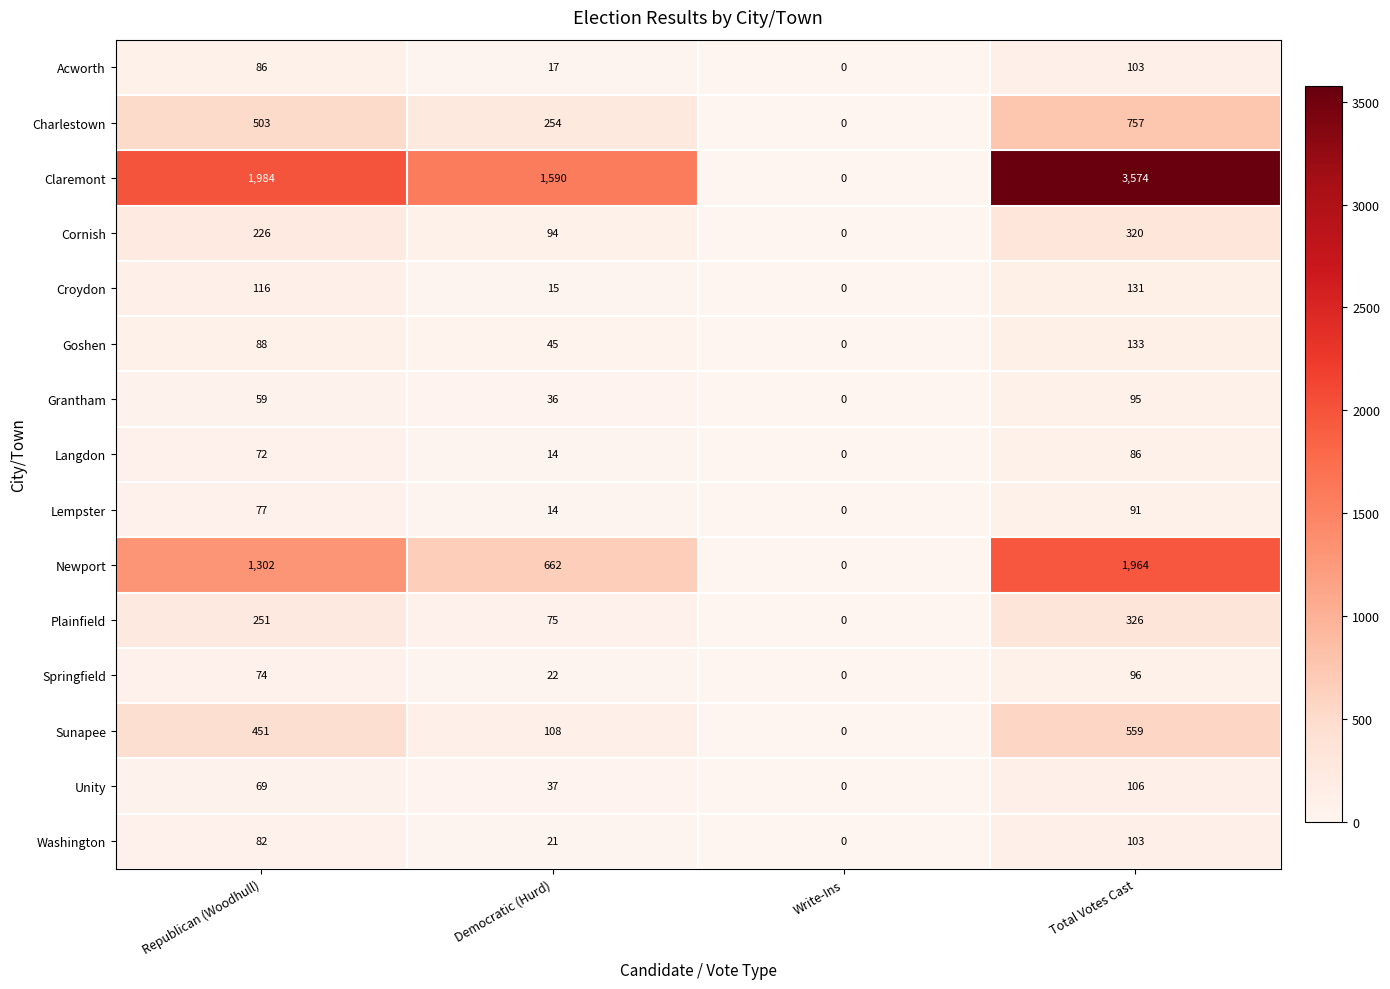

Rank the categories by Newport value from lowest to highest.

Write-Ins, Democratic (Hurd), Republican (Woodhull), Total Votes Cast